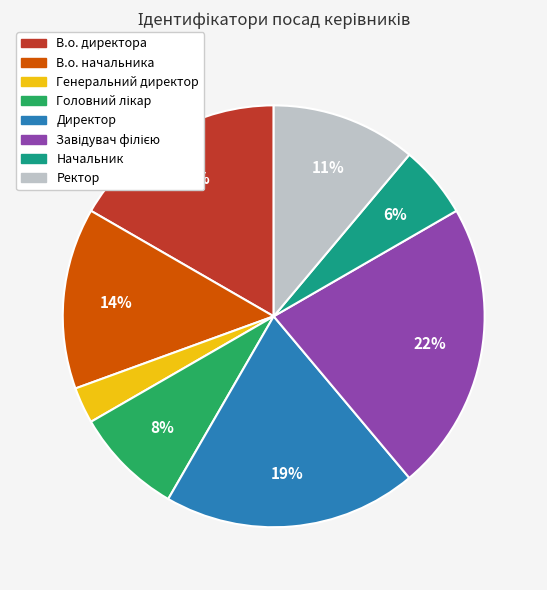

To the nearest percent, what portion does Директор represent?

19%